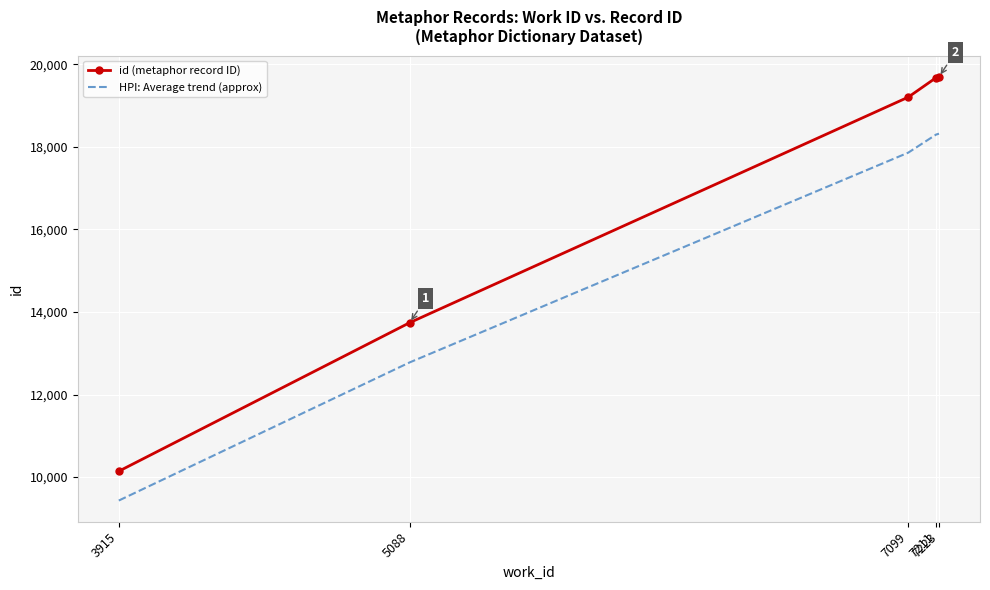

What is the smallest value displayed?

9433.0